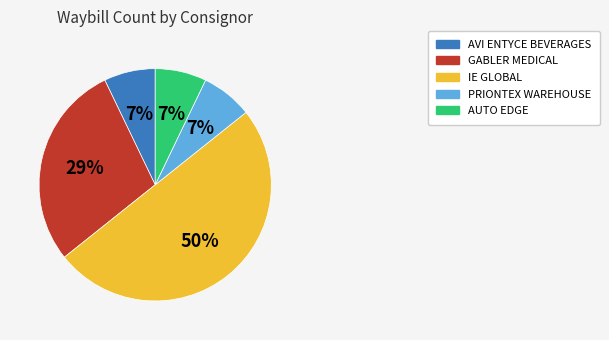

To the nearest percent, what is the average slice percentage?

20%